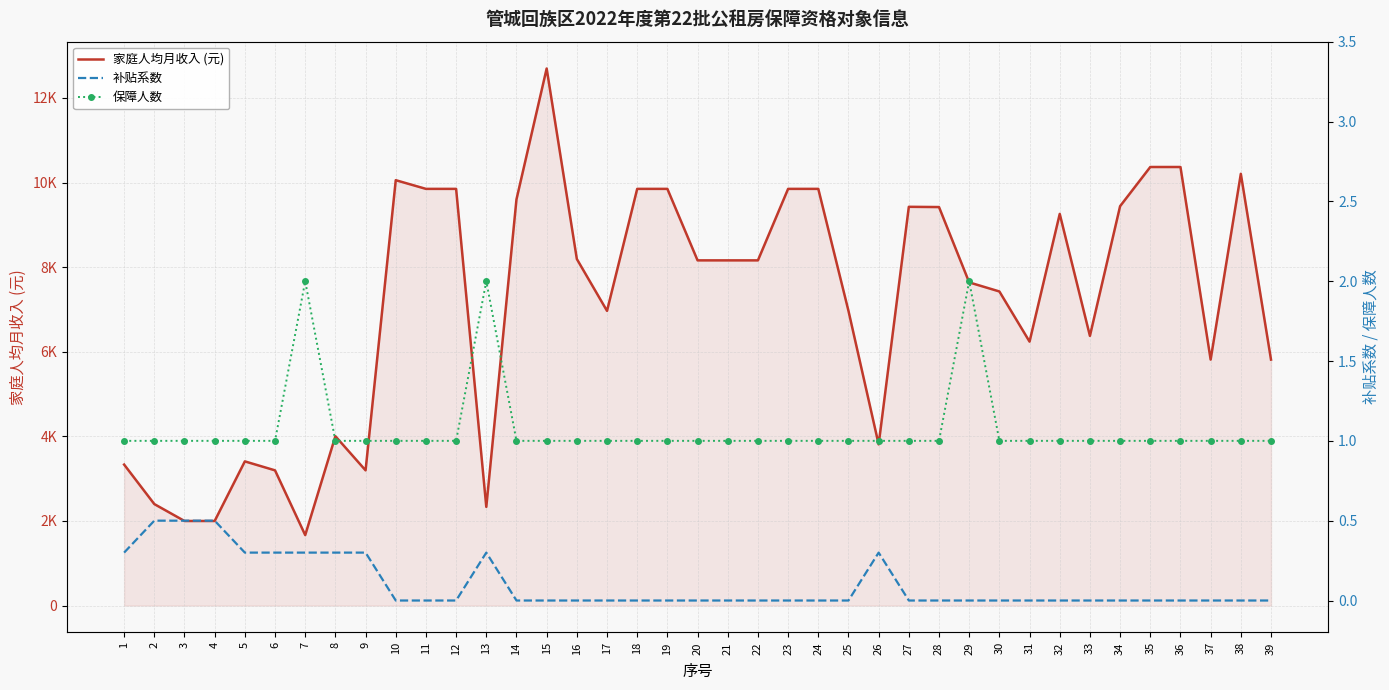

What is the difference between the 保障人数 values at 29 and 34?

1.0